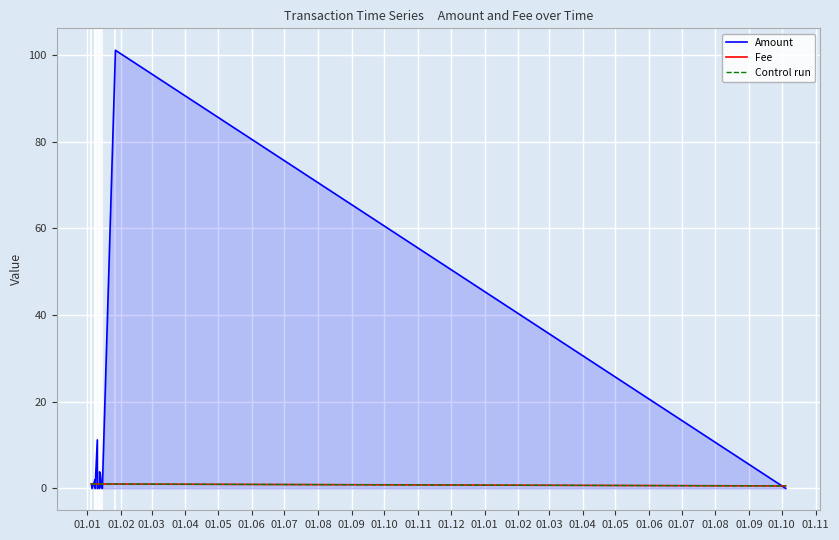

Which series has the largest range (max minus min)?

Amount